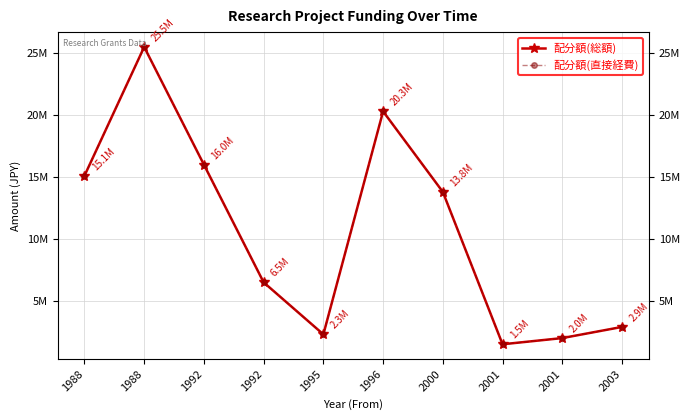

Is this an area chart (filled region under the line)?

No